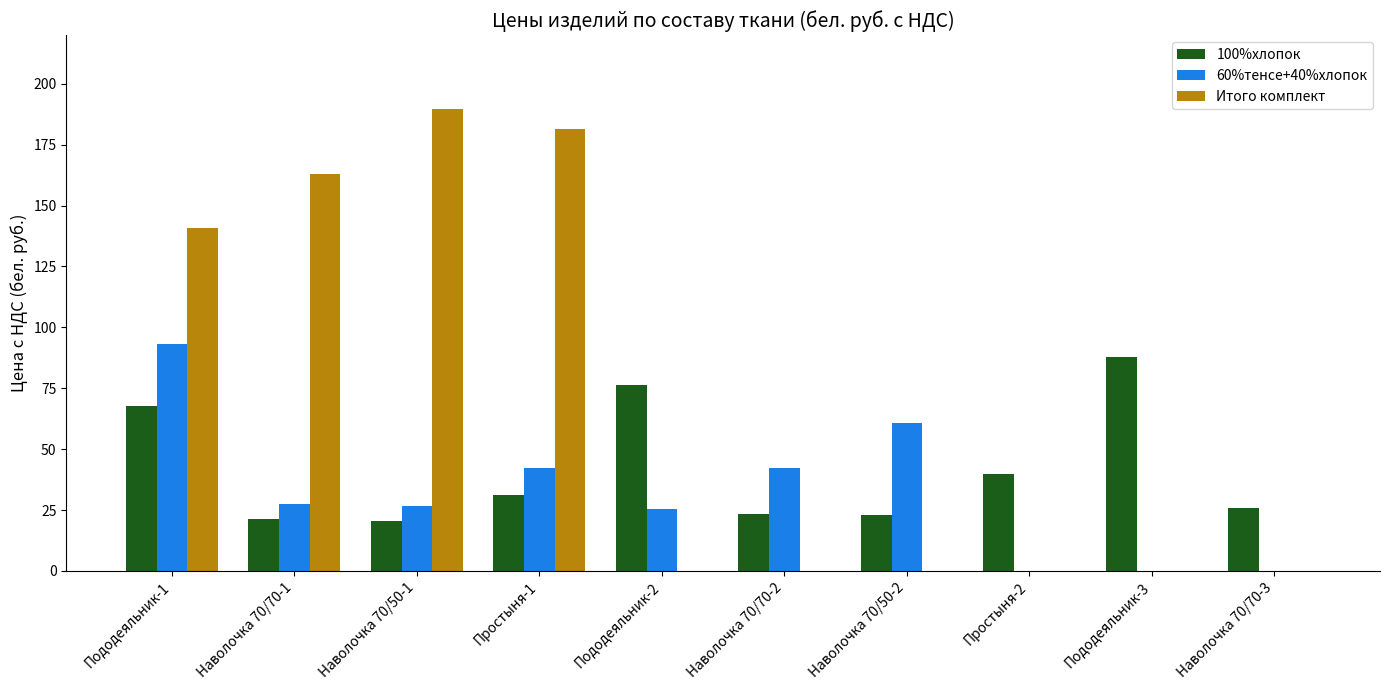

Which series changed the most between Пододеяльник-1 and Пододеяльник-3?

Итого комплект